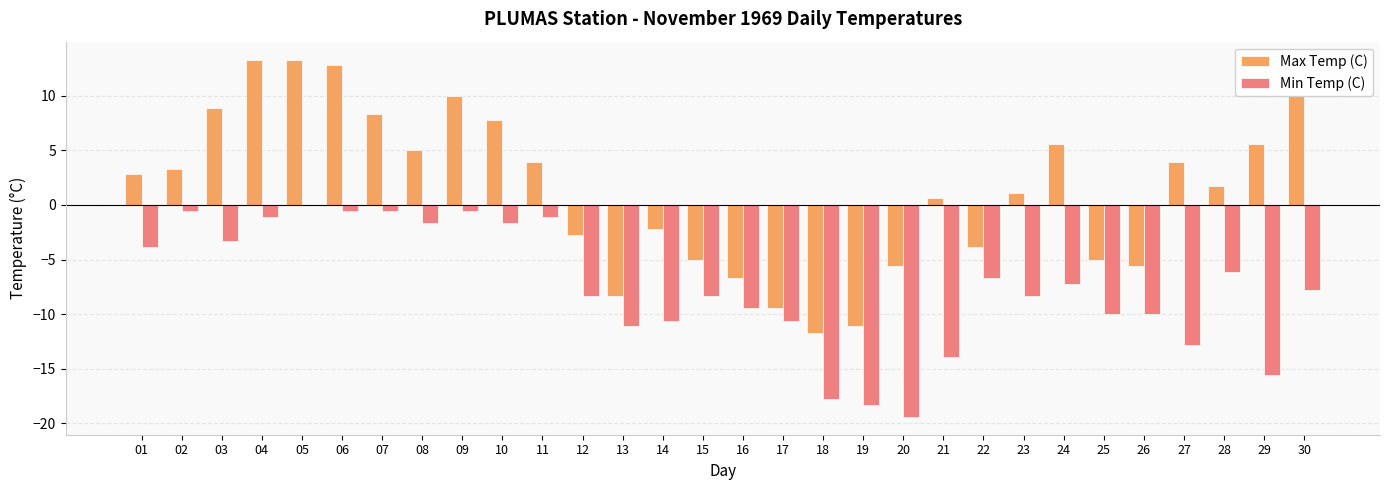

What is the spread (max minus min) of values at 03?

12.2